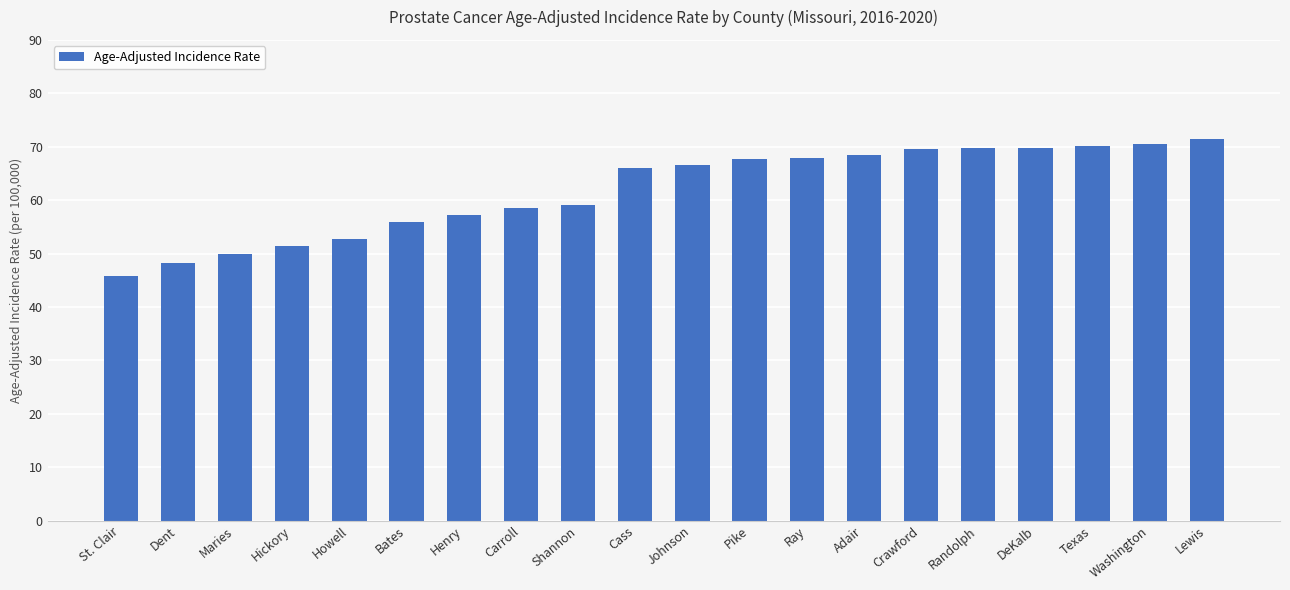

Read the value at Howell.

52.7